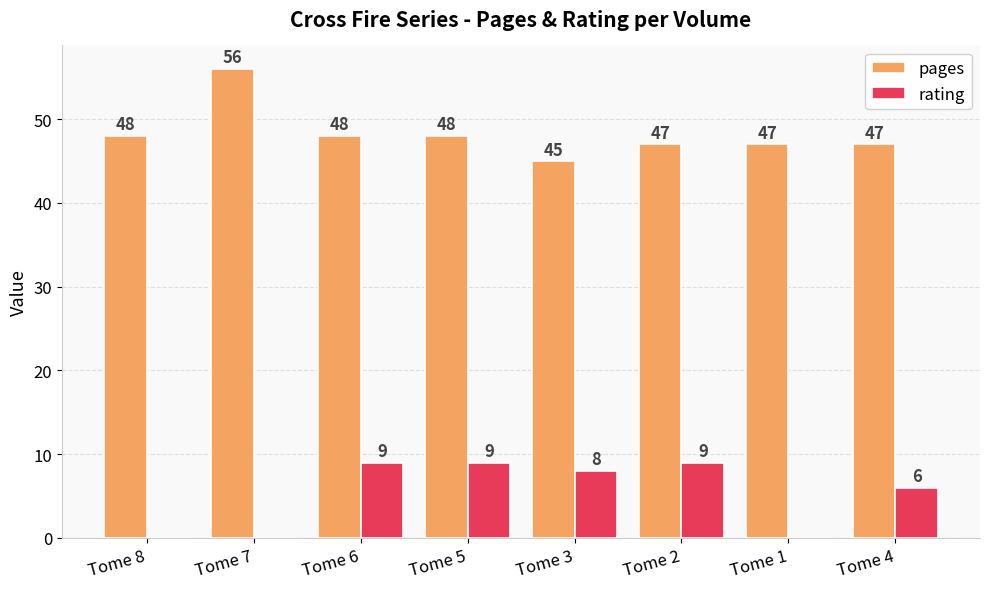

How many groups of bars are there?

8